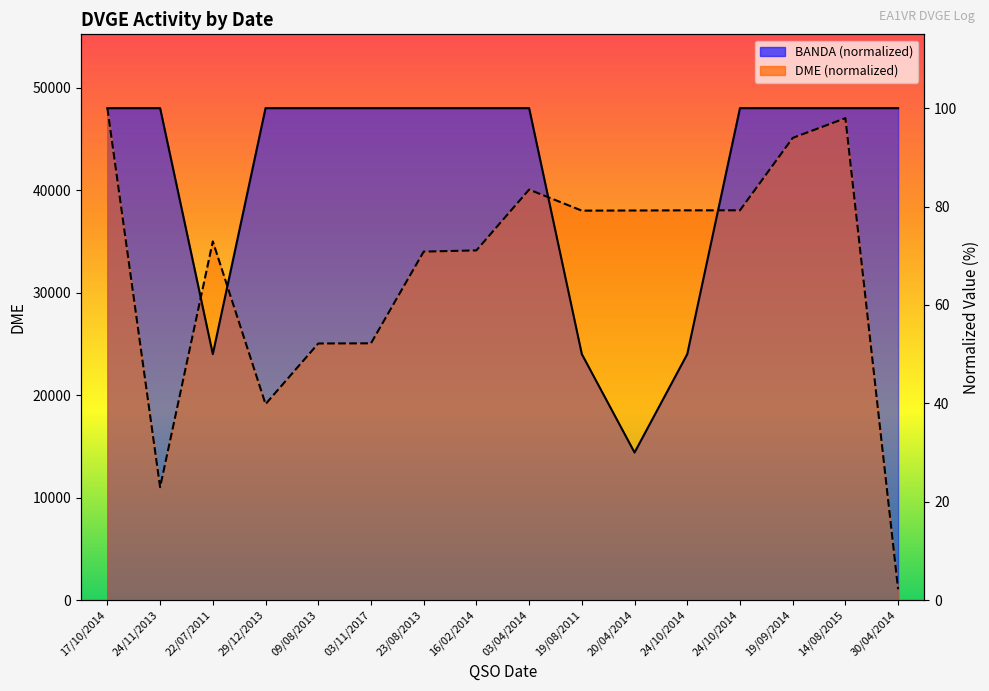

What is the sum of the BANDA values at 24/10/2014 and 17/10/2014?

150.0